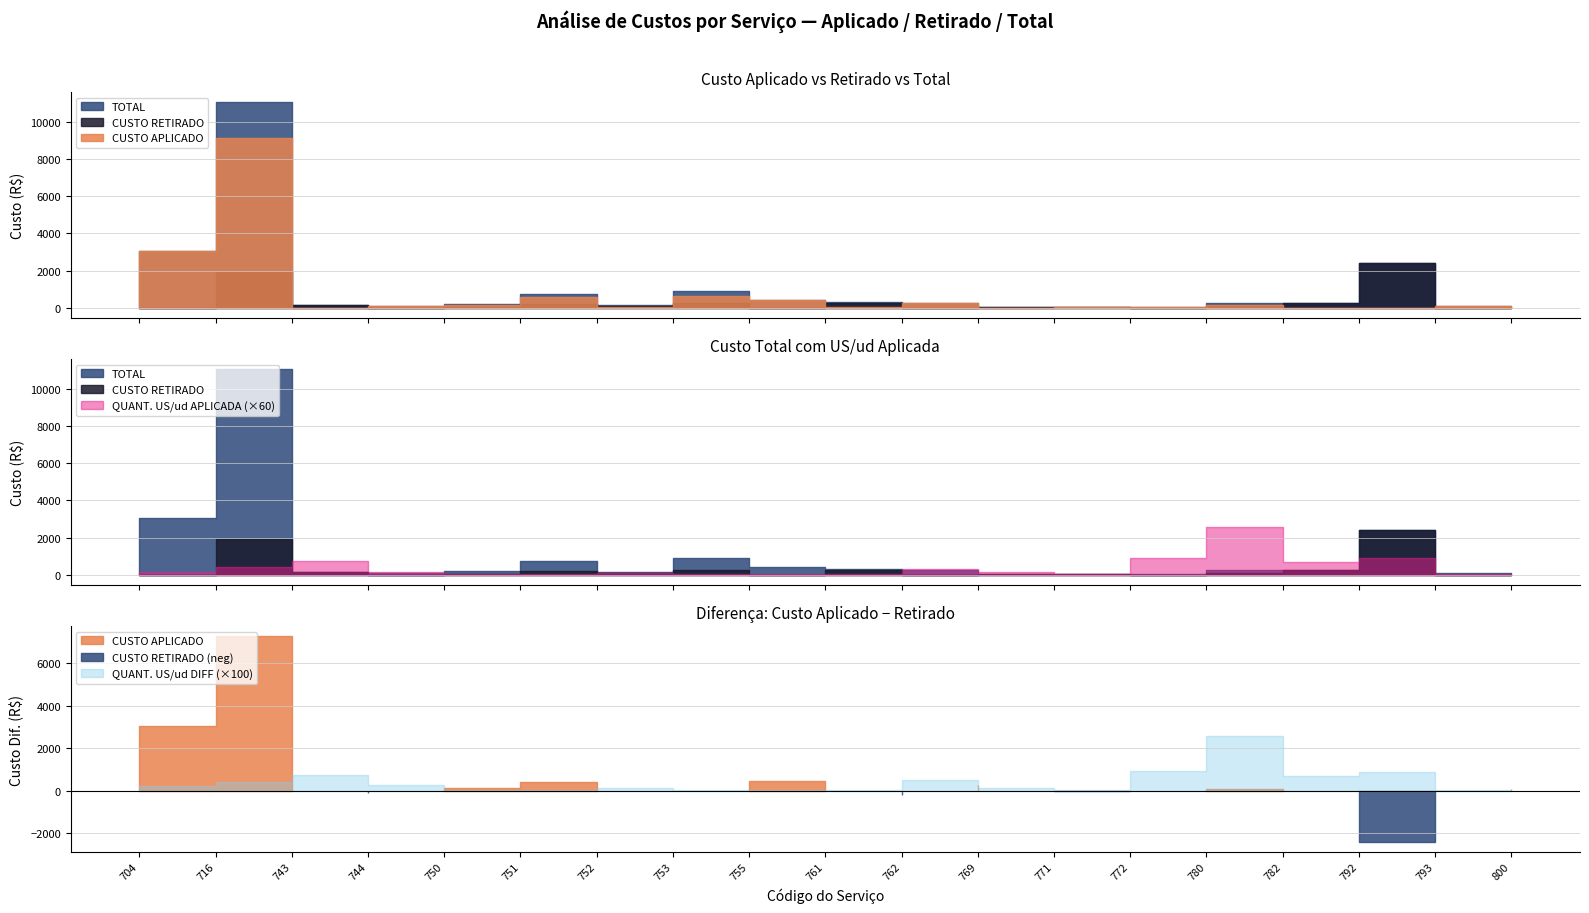

Which has a higher value, 793 or 762?

762